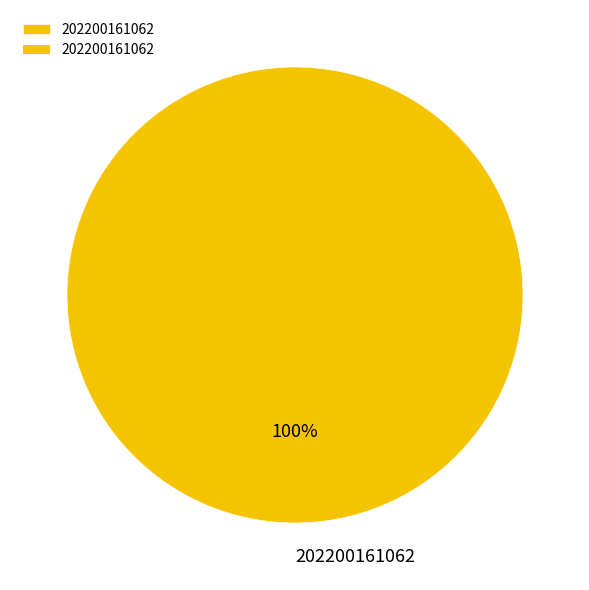

The 202200161062 slice represents 100% of the pie. True or false?

True